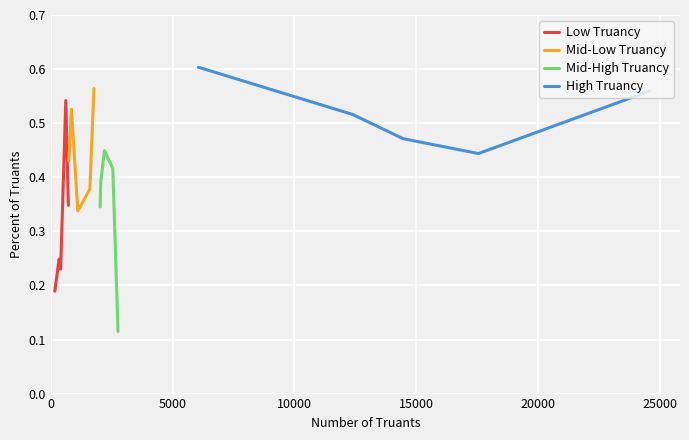

Reading right to left, list all the values displayed in this chart.

Low Truancy: 0.3	0.5	0.2	0.2	0.2
Mid-Low Truancy: 0.6	0.4	0.3	0.5	0.4
Mid-High Truancy: 0.1	0.4	0.4	0.4	0.3
High Truancy: 0.6	0.4	0.5	0.5	0.6